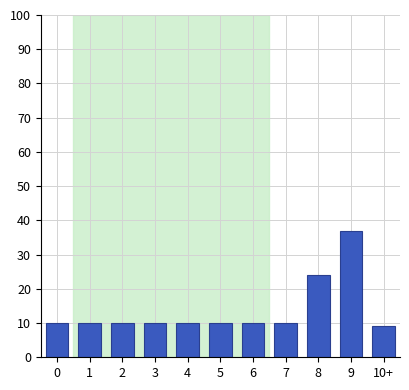

Reading right to left, list all the values displayed in this chart.

9	37	24	10	10	10	10	10	10	10	10